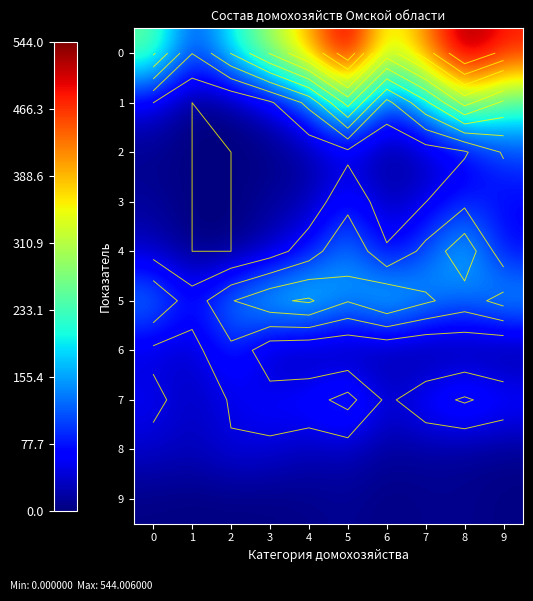

What is the difference between the highest and lowest values at 3?

299.3